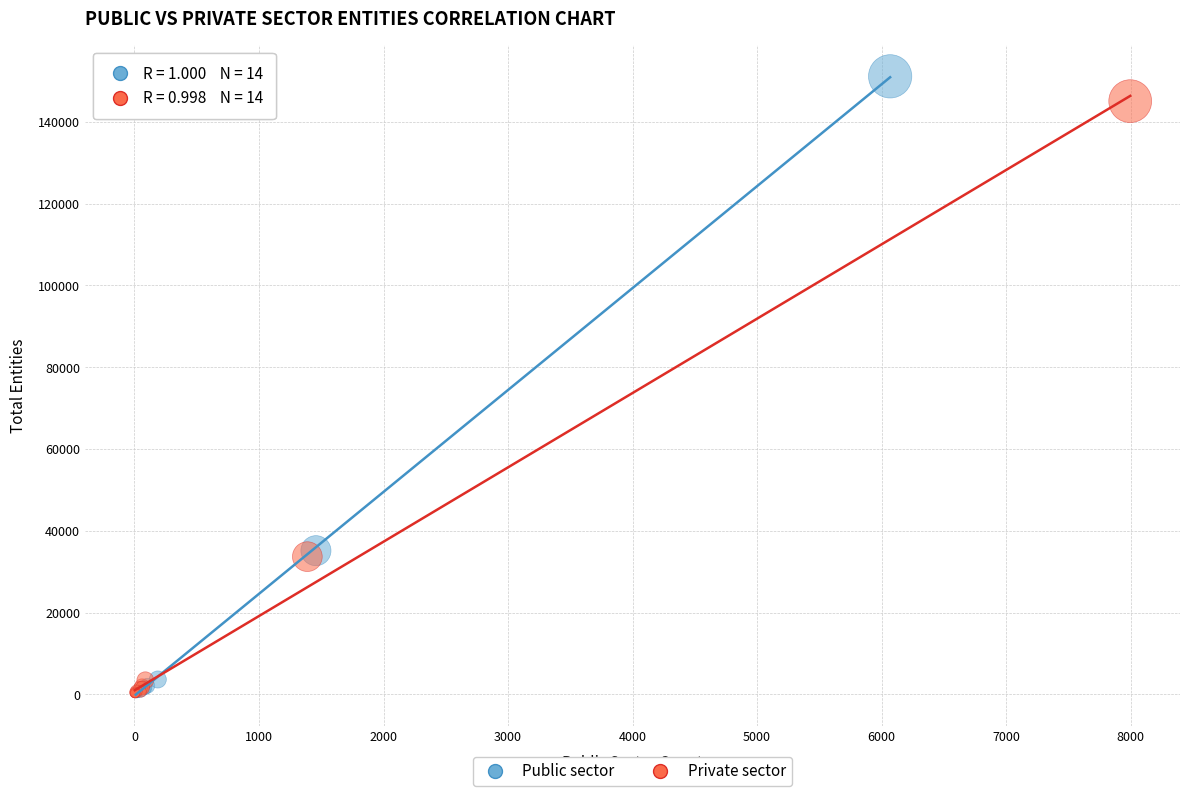

Which series has the widest spread of Y values?

Public sector